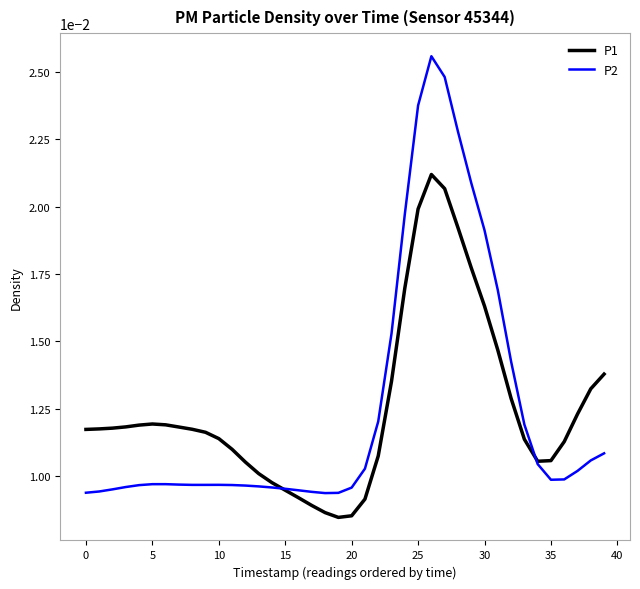

Does the chart have visible grid lines?

No